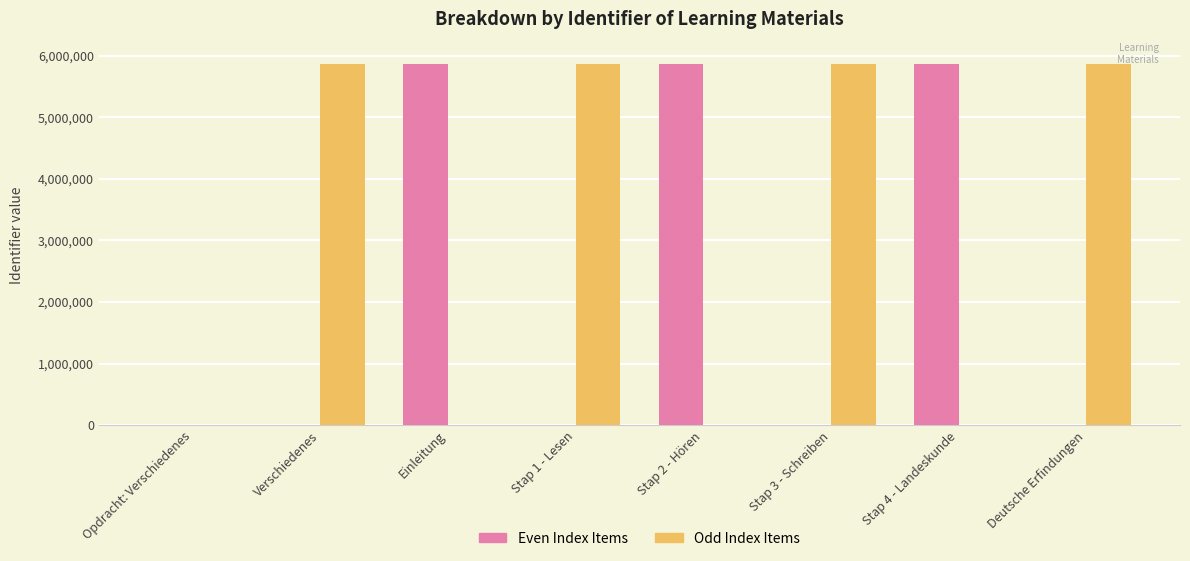

Between Opdracht: Verschiedenes and Stap 2 - Hören, which series saw the biggest shift?

Even Index Items